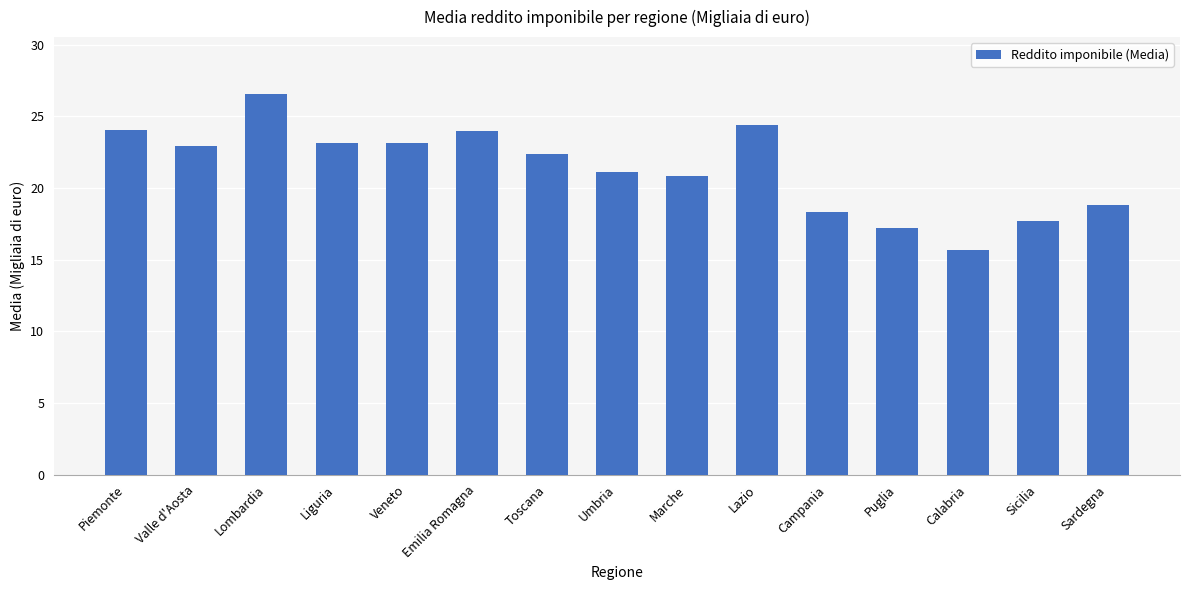

What is the change in value from Campania to Sicilia?

-0.6